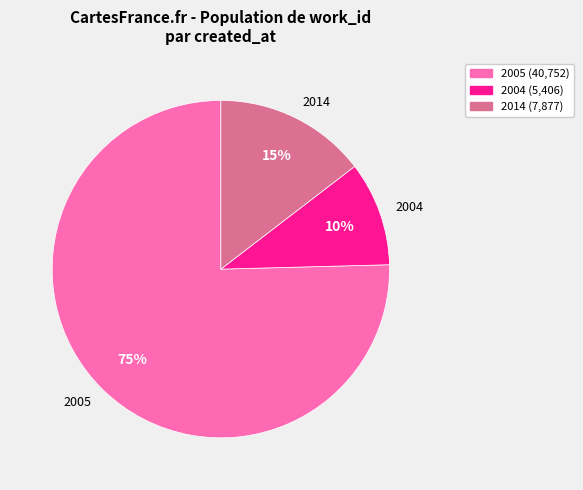

To the nearest percent, what is the difference between the largest and smallest slice percentages?

65%